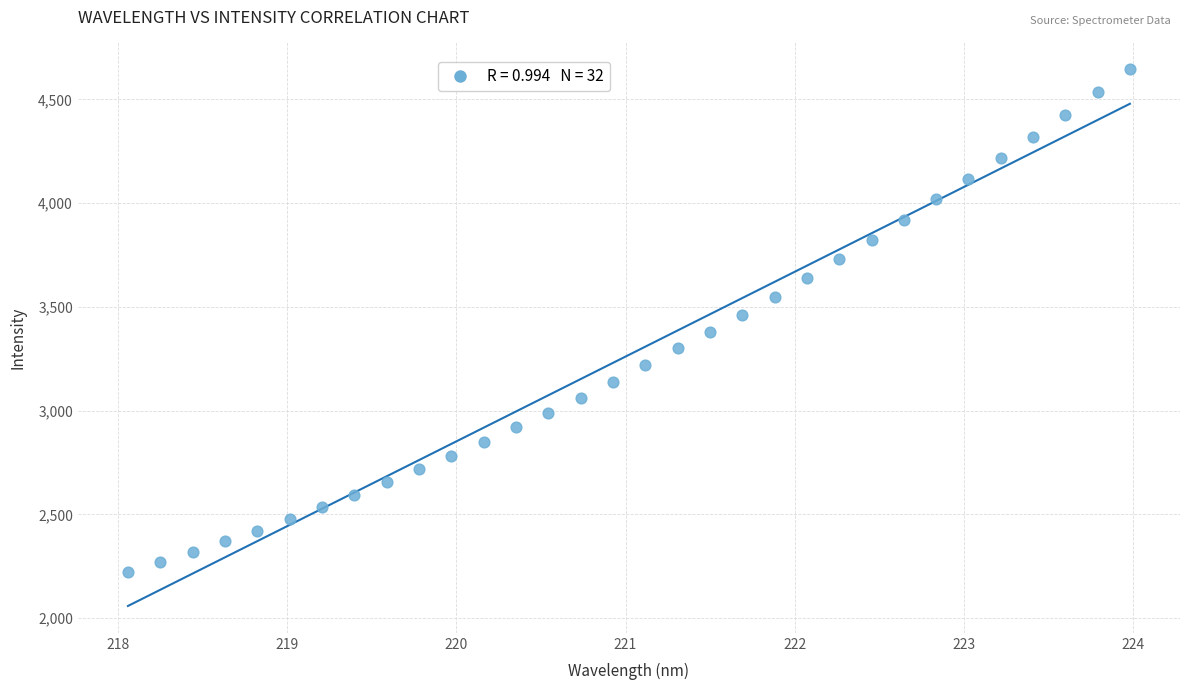

What is the range of Y values (max minus min)?

2424.7